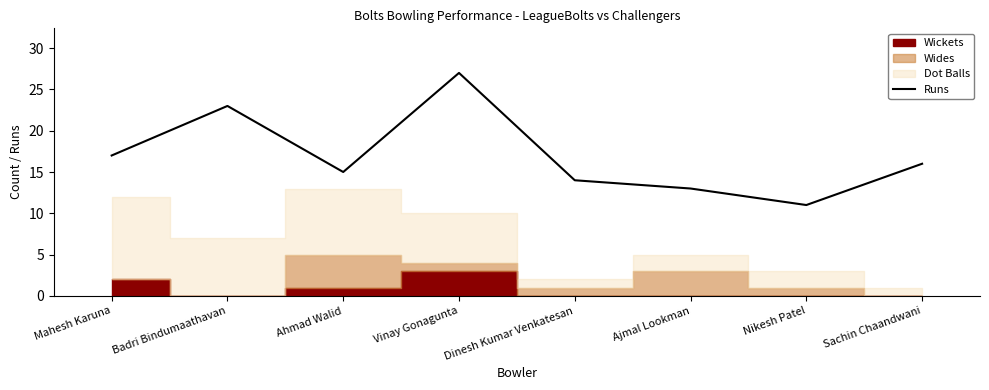

What is the approximate value at Nikesh Patel, to the nearest 10?

10